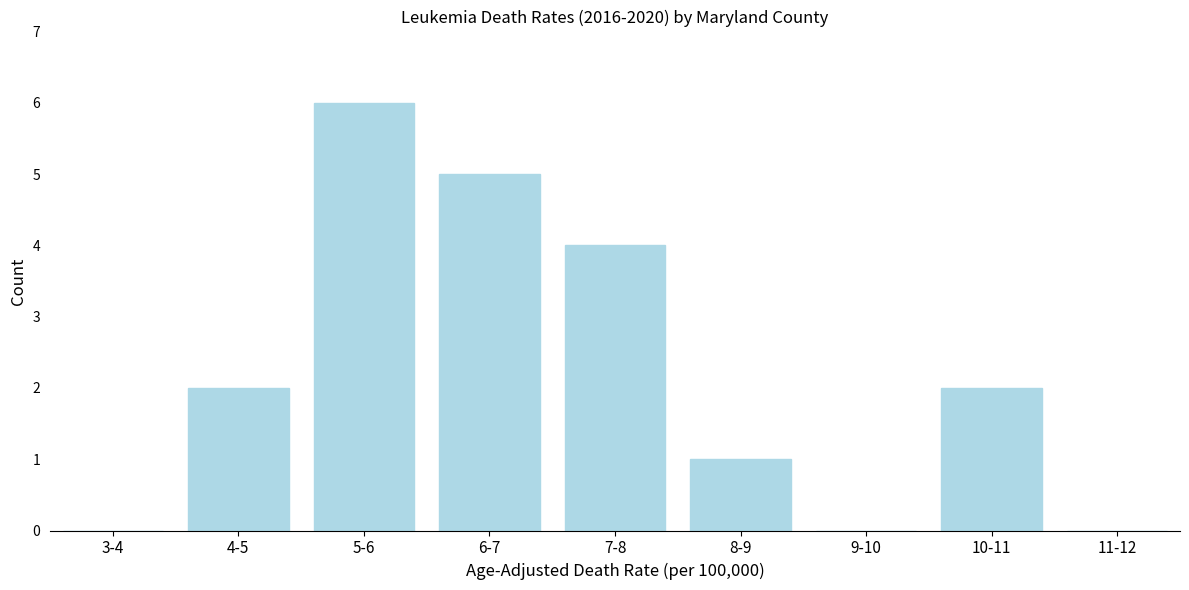

Reading right to left, extract all data points from this chart.

11-12=0	10-11=2	9-10=0	8-9=1	7-8=4	6-7=5	5-6=6	4-5=2	3-4=0